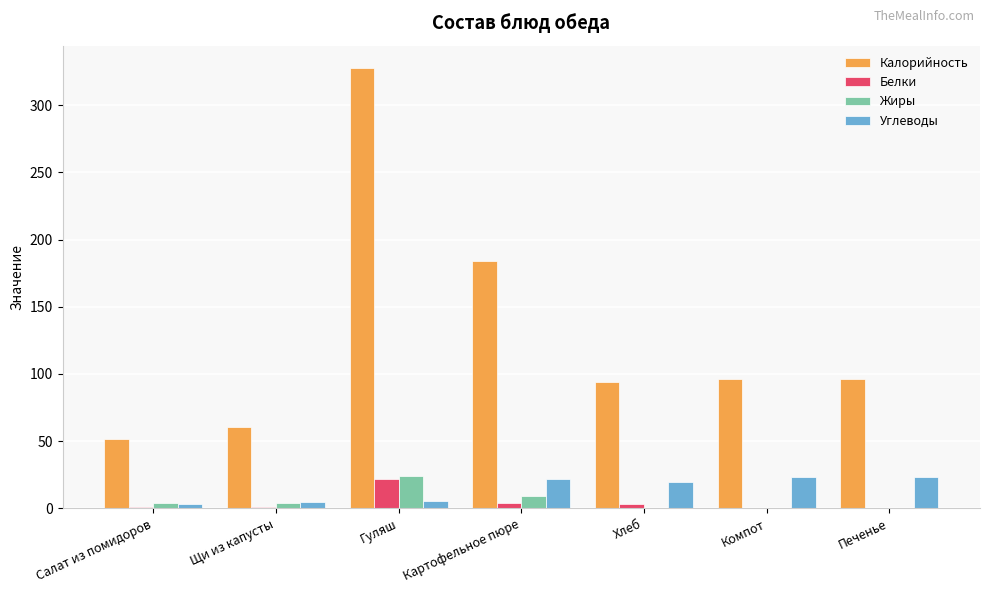

Which series has the widest spread of values?

Калорийность